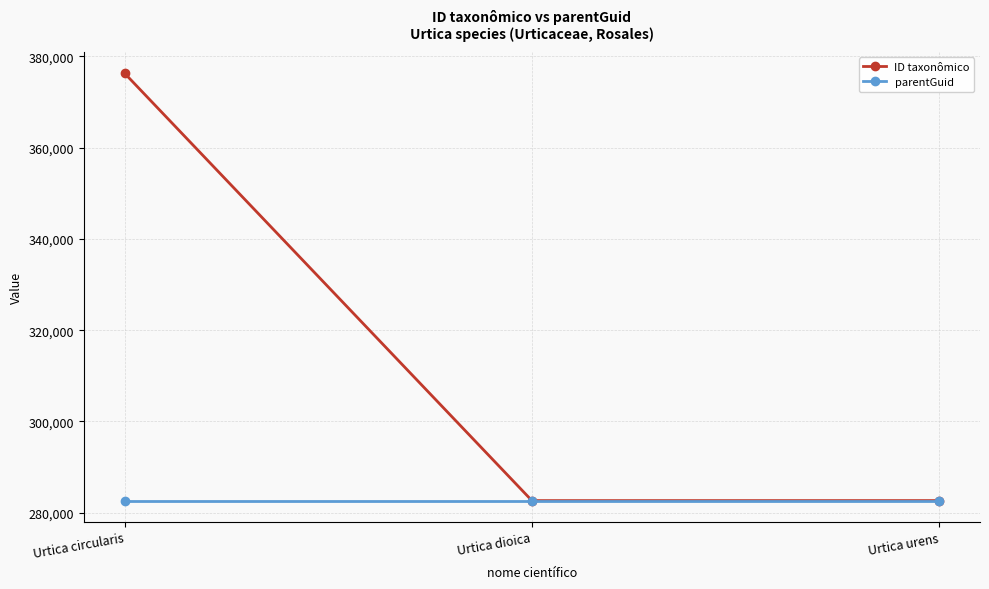

List the series in order of their overall mean, highest first.

ID taxonômico, parentGuid